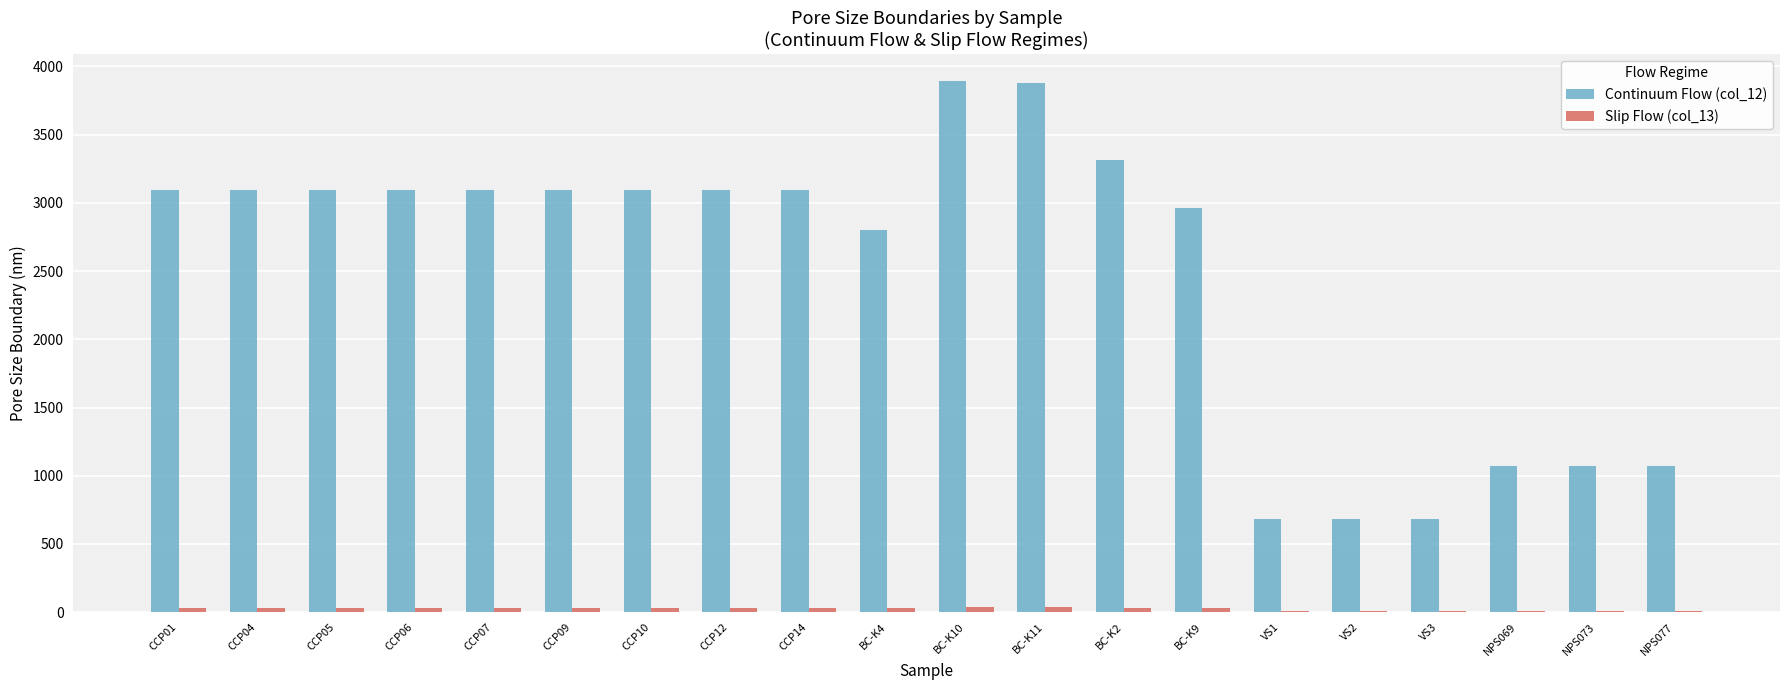

How many groups of bars are there?

20